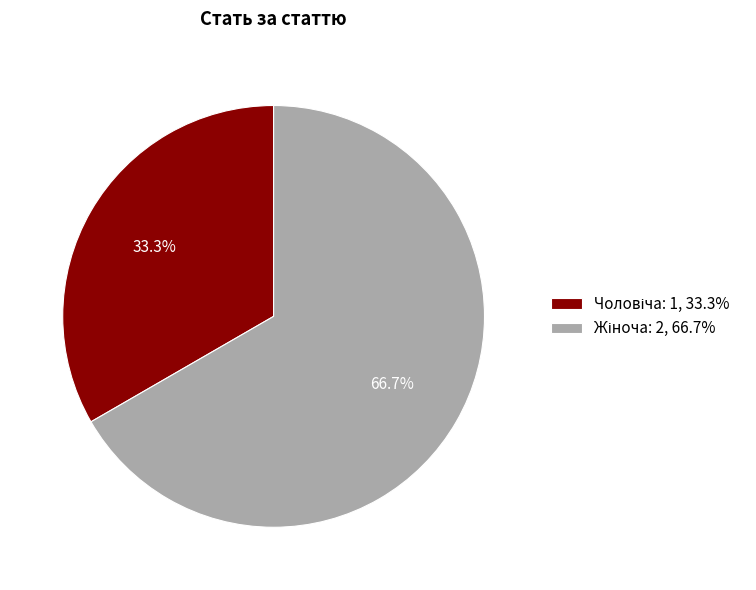

Count the number of slices in the pie.

2